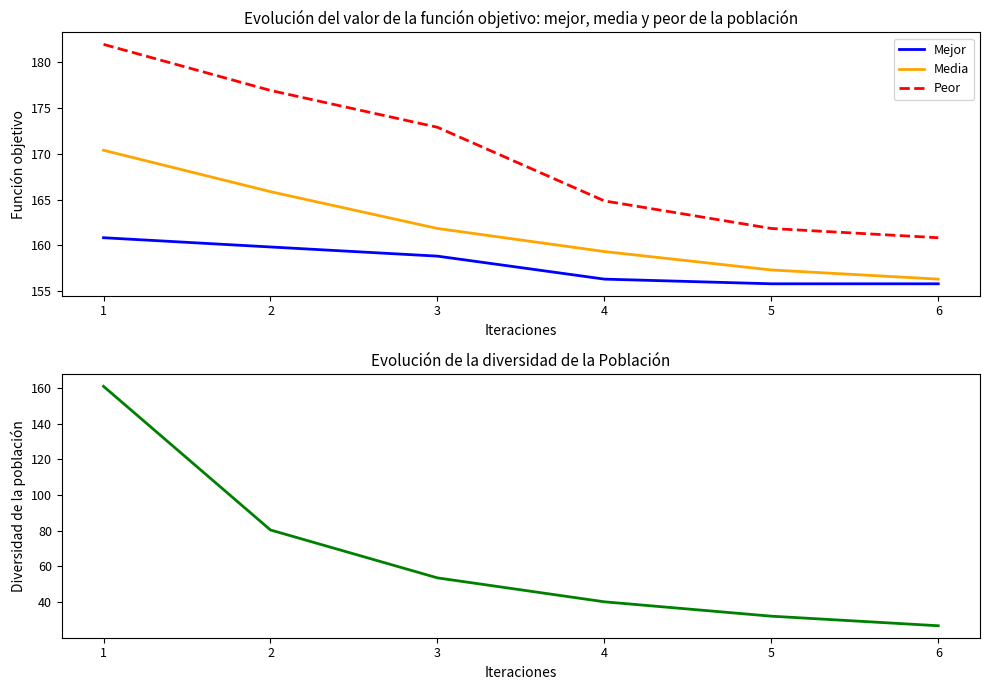

What is the sum of all Mejor values?

947.4